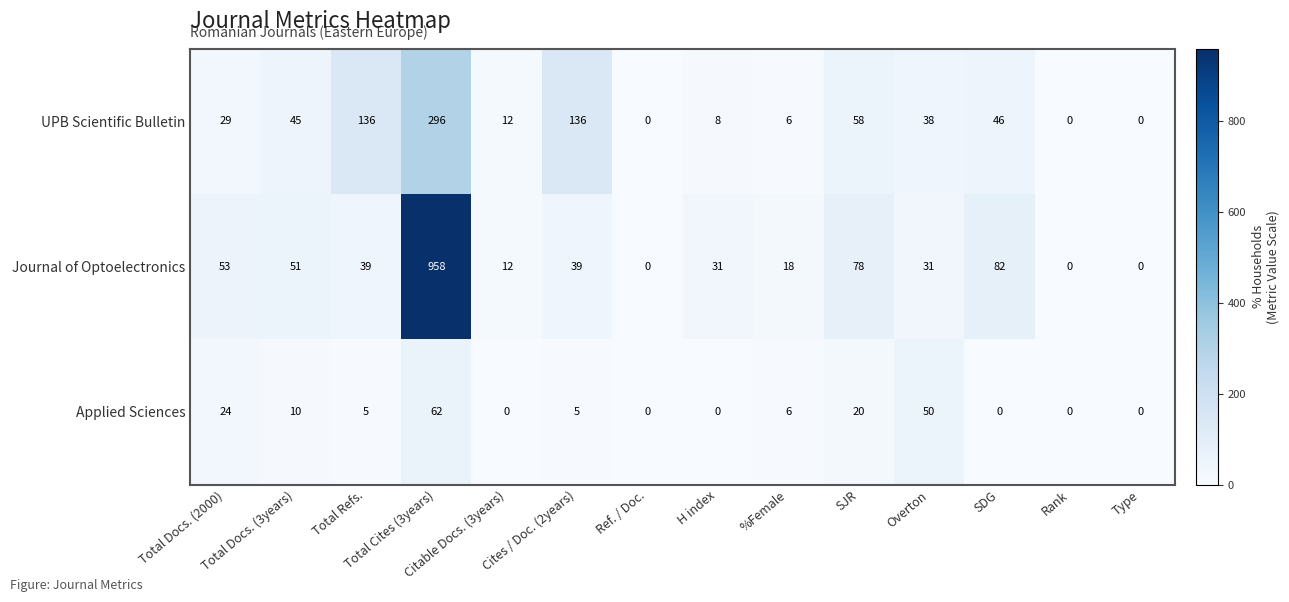

Is the value of UPB Scientific Bulletin at %Female greater than the value of Journal of Optoelectronics at Ref. / Doc.?

Yes